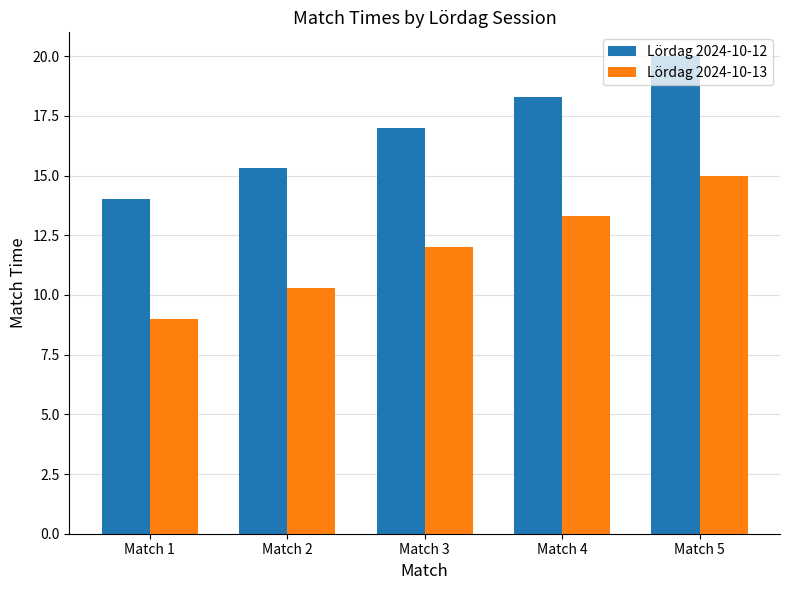

Are the bars horizontal?

No